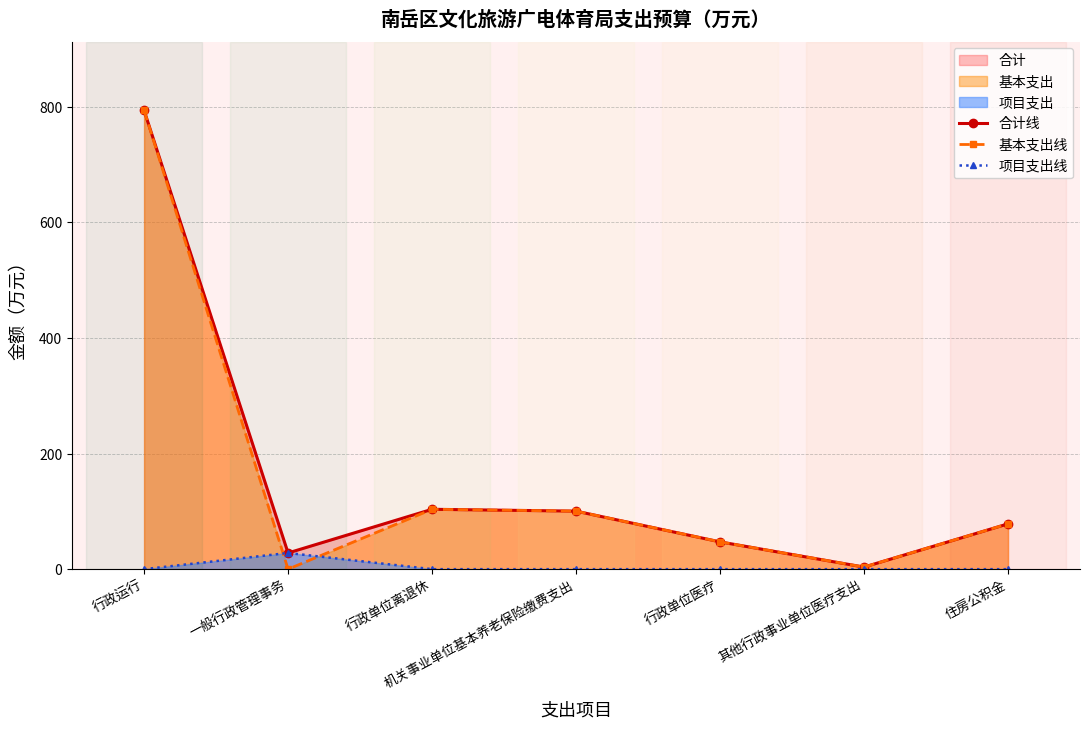

List the labels in order of 基本支出线 value, largest first.

行政运行, 行政单位离退休, 机关事业单位基本养老保险缴费支出, 住房公积金, 行政单位医疗, 其他行政事业单位医疗支出, 一般行政管理事务